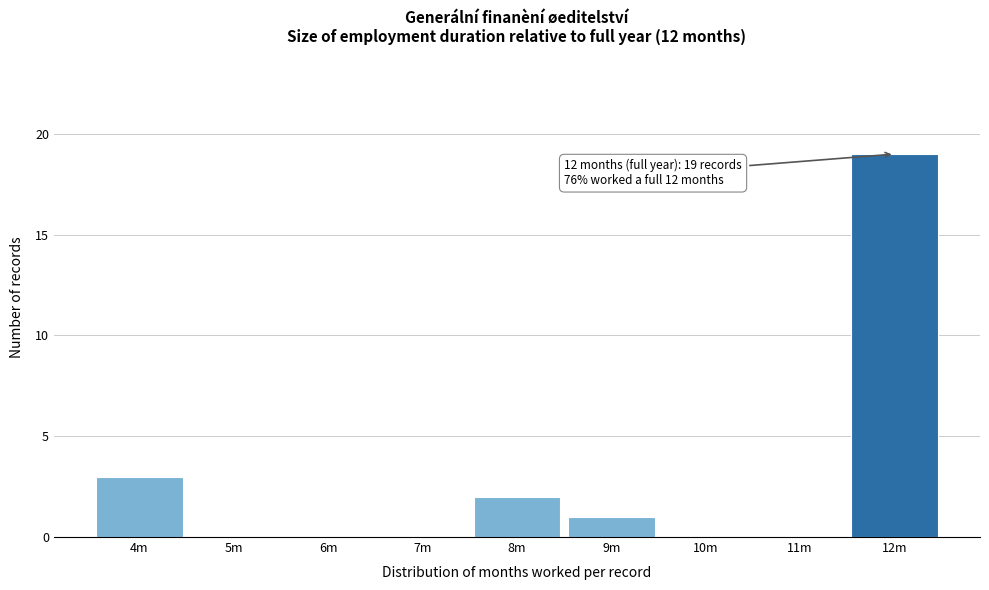

Reading left to right, extract all data points from this chart.

4m=3	5m=0	6m=0	7m=0	8m=2	9m=1	10m=0	11m=0	12m=19